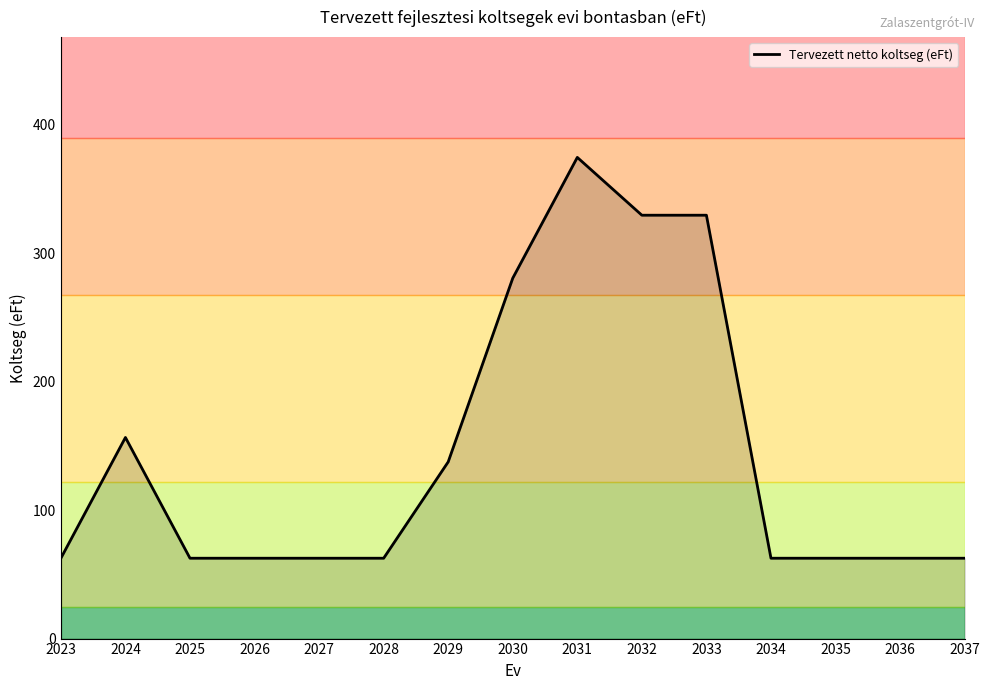

What is the greatest value displayed?

374.6